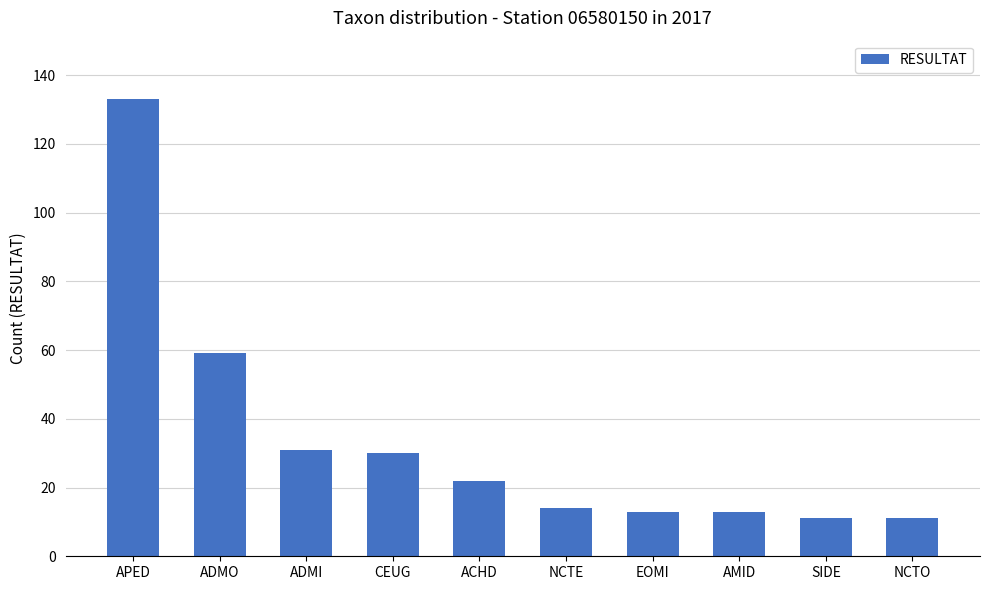

Which has a higher value, CEUG or NCTE?

CEUG